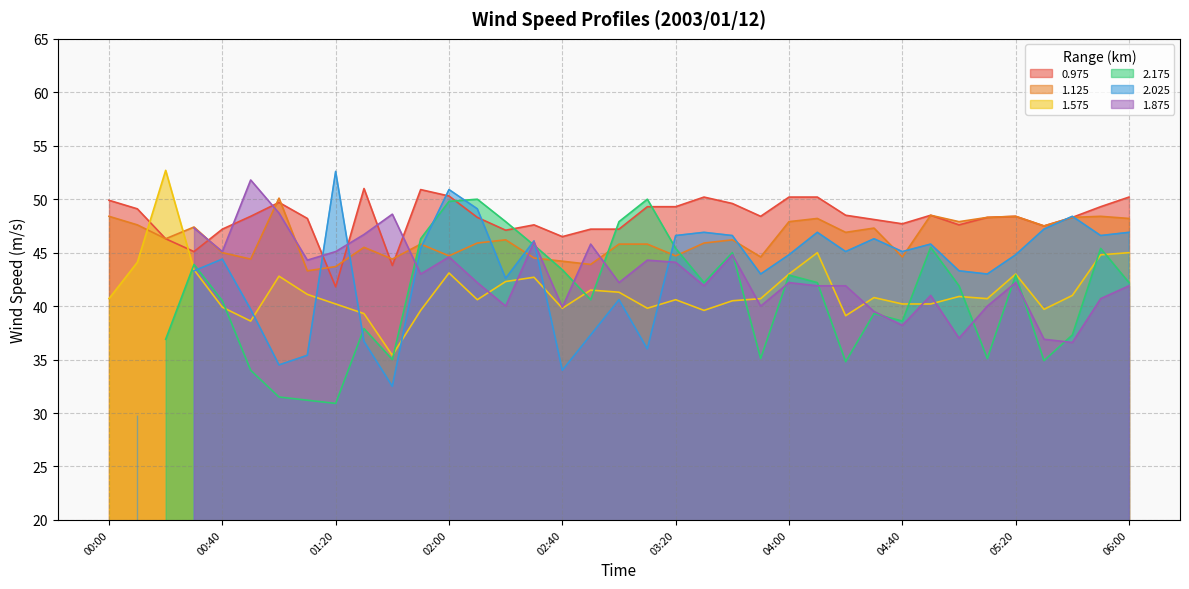

How many data points in 0.975 are less than 48?

13